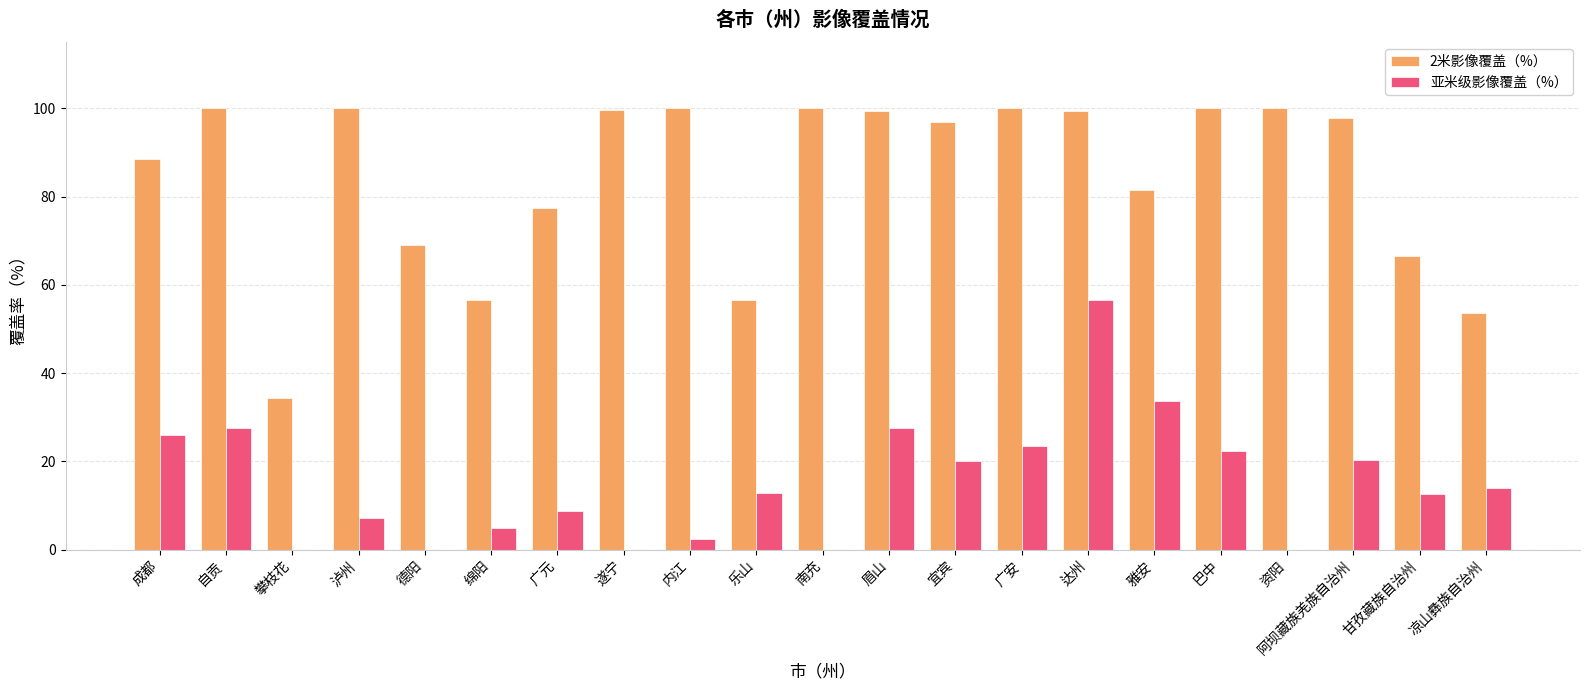

At which category is the sum across all series the highest?

达州